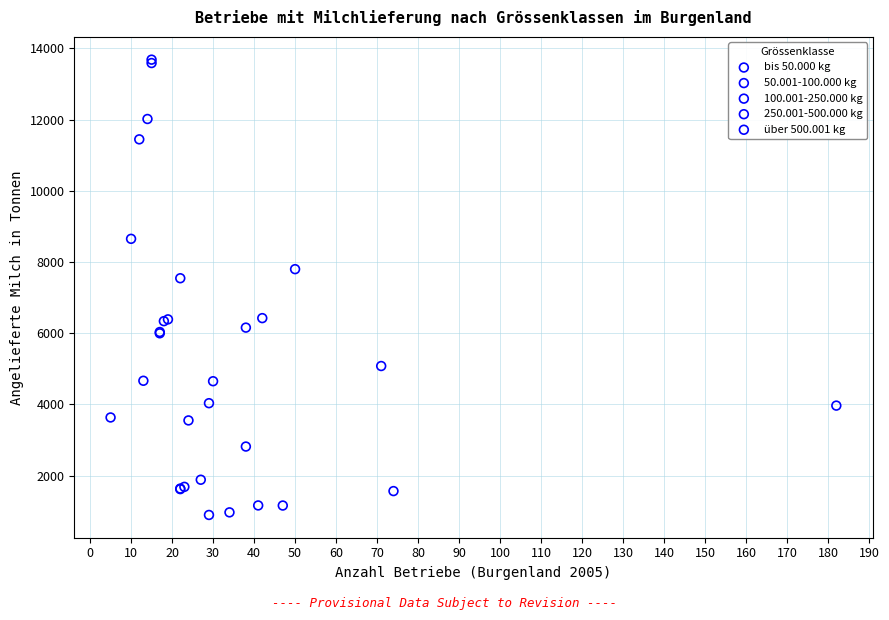

Which series has the widest spread of Y values?

über 500.001 kg